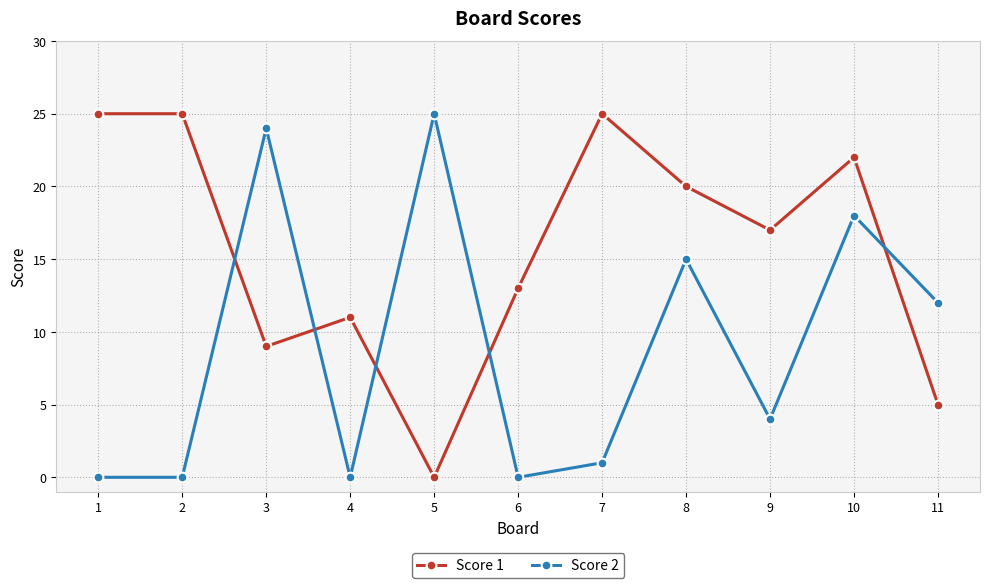

Reading left to right, what are all the values shown in this chart?

Score 1: 25	25	9	11	0	13	25	20	17	22	5
Score 2: 0	0	24	0	25	0	1	15	4	18	12